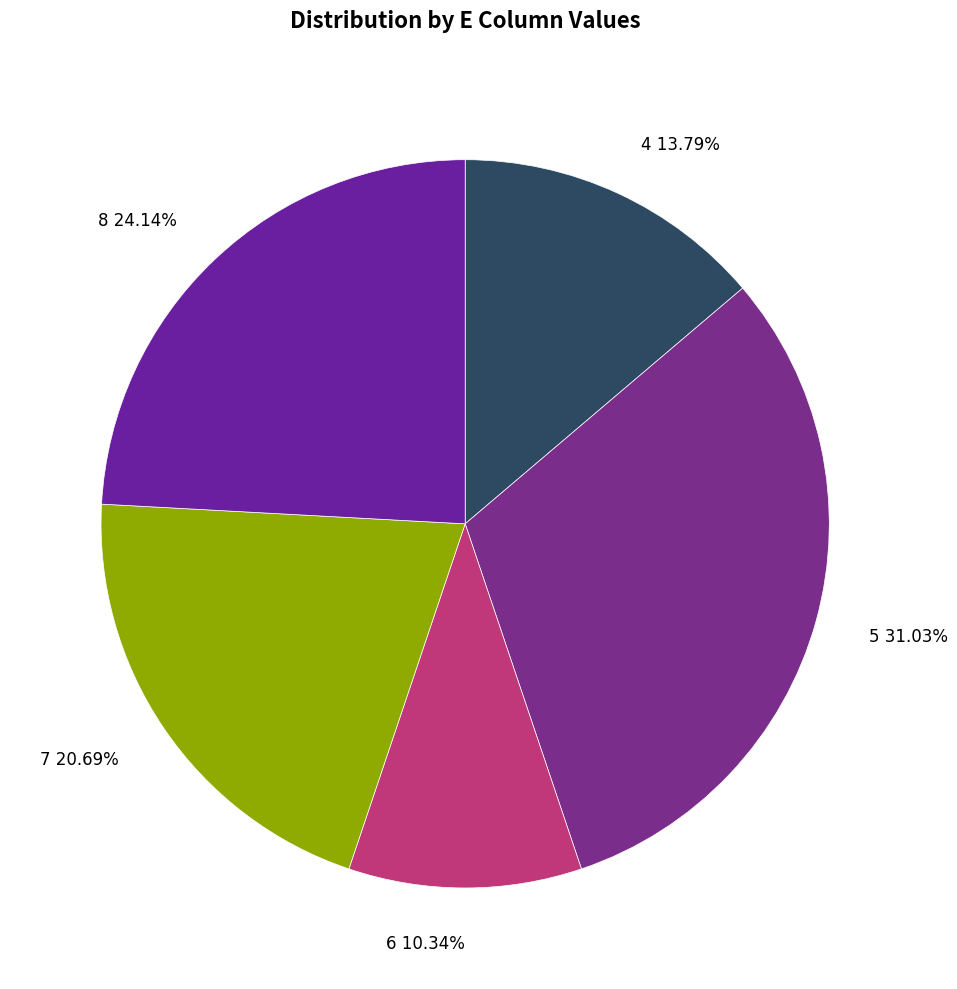

How many slices are in this pie chart?

5